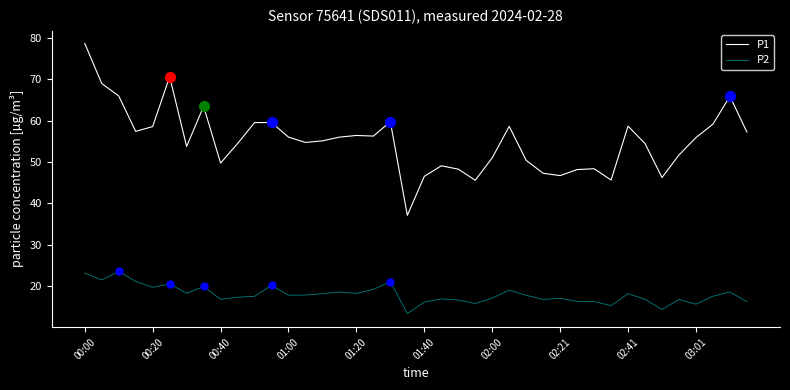

In P1, how many points are higher than both neighbors (excluding endpoints)?

10